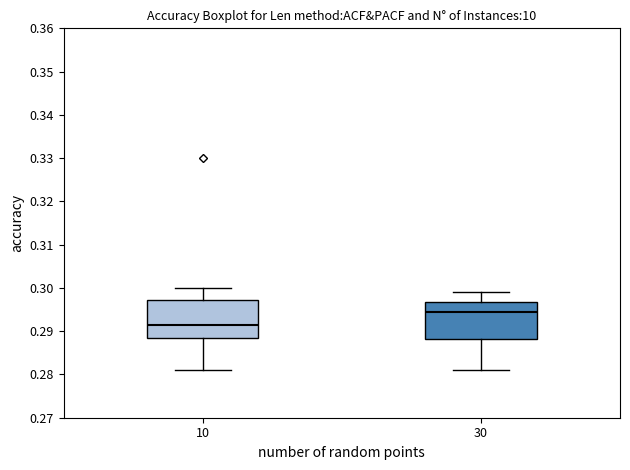

Where does the upper whisker of the box at x = 10 end on the y-axis? The values are not printed on the chart, so give them approximately, as read against the axis.

0.300